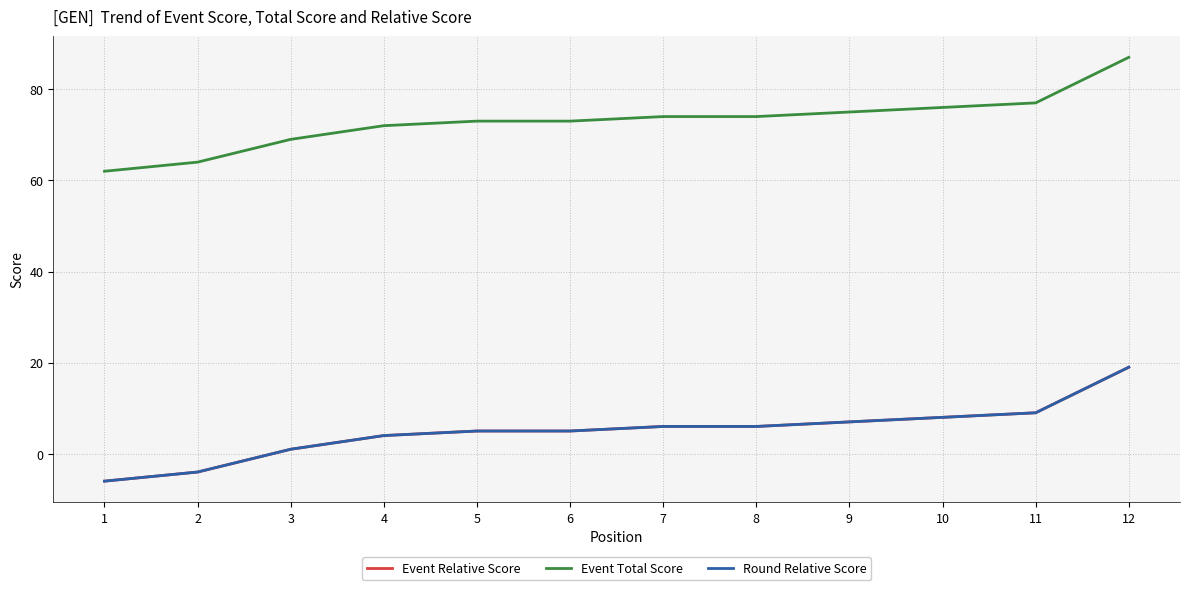

True or false: Round Relative Score and Event Total Score intersect in this chart.

False